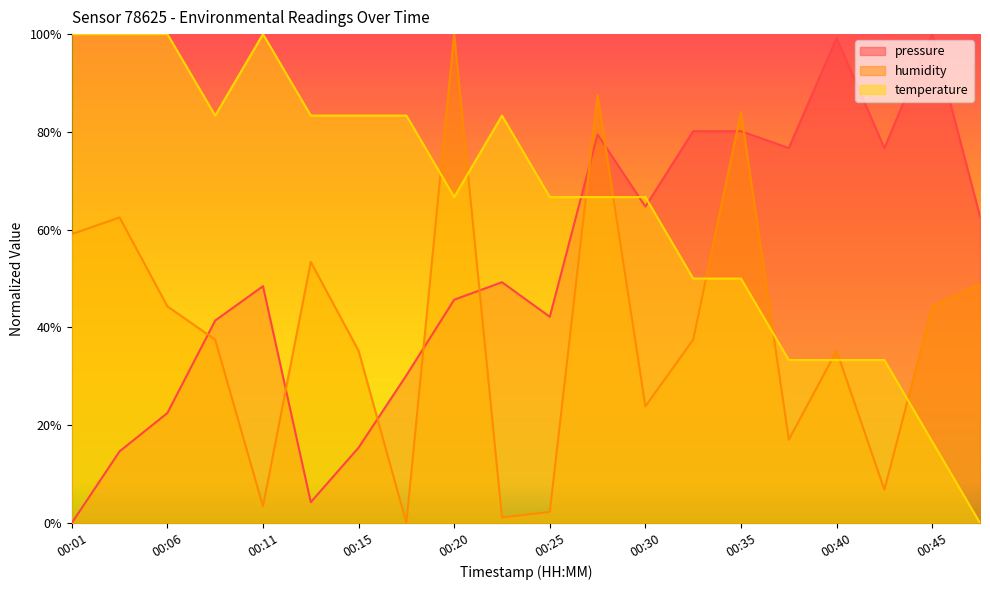

Reading left to right, list all the values displayed in this chart.

pressure: 00:01=0.0	00:03=0.1	00:06=0.2	00:08=0.4	00:11=0.5	00:13=0.0	00:15=0.2	00:18=0.3	00:20=0.5	00:23=0.5	00:25=0.4	00:28=0.8	00:30=0.6	00:32=0.8	00:35=0.8	00:37=0.8	00:40=1.0	00:42=0.8	00:45=1.0	00:49=0.6
humidity: 00:01=0.6	00:03=0.6	00:06=0.4	00:08=0.4	00:11=0.0	00:13=0.5	00:15=0.4	00:18=0.0	00:20=1.0	00:23=0.0	00:25=0.0	00:28=0.9	00:30=0.2	00:32=0.4	00:35=0.8	00:37=0.2	00:40=0.4	00:42=0.1	00:45=0.4	00:49=0.5
temperature: 00:01=1.0	00:03=1.0	00:06=1.0	00:08=0.8	00:11=1.0	00:13=0.8	00:15=0.8	00:18=0.8	00:20=0.7	00:23=0.8	00:25=0.7	00:28=0.7	00:30=0.7	00:32=0.5	00:35=0.5	00:37=0.3	00:40=0.3	00:42=0.3	00:45=0.2	00:49=0.0